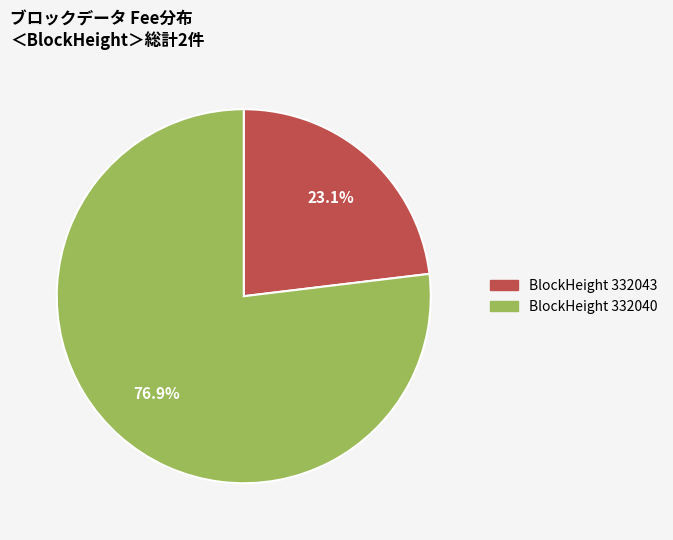

How many slices are in this pie chart?

2